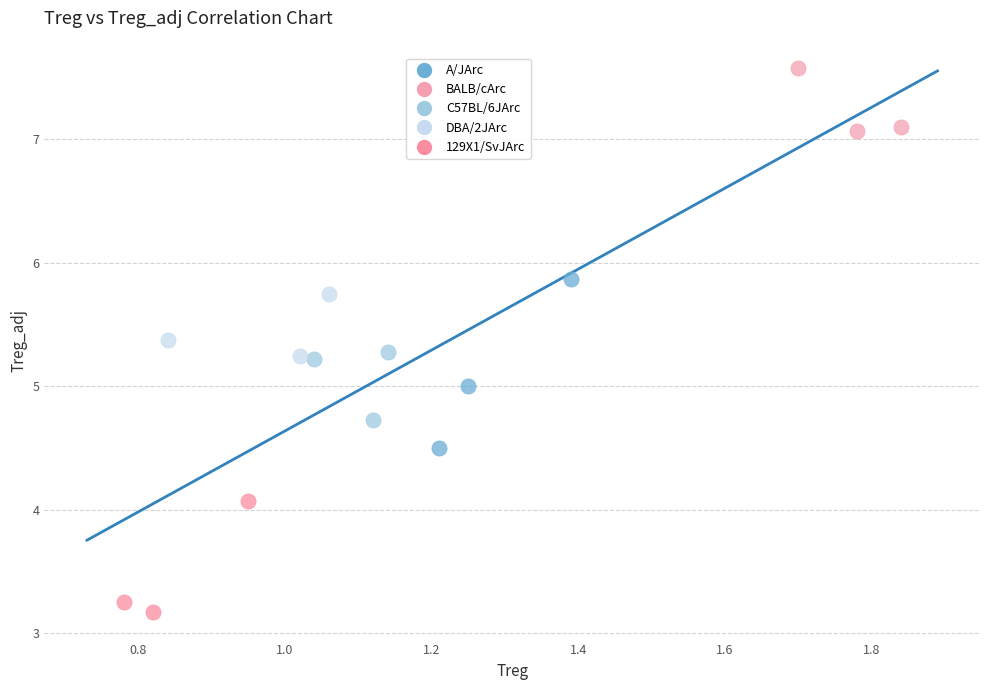

Which series reaches the minimum Y coordinate?

129X1/SvJArc